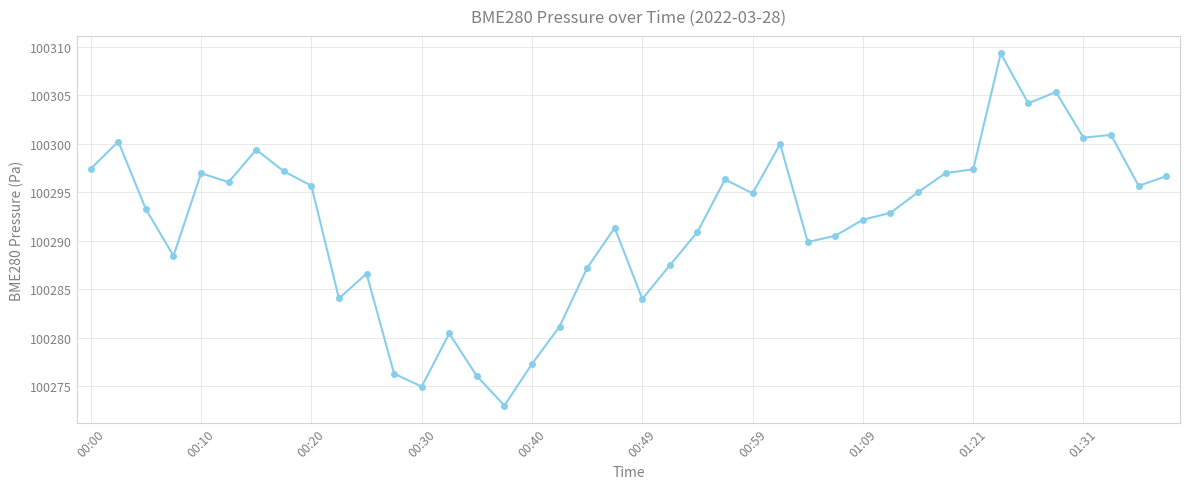

What is the average value?

100291.9